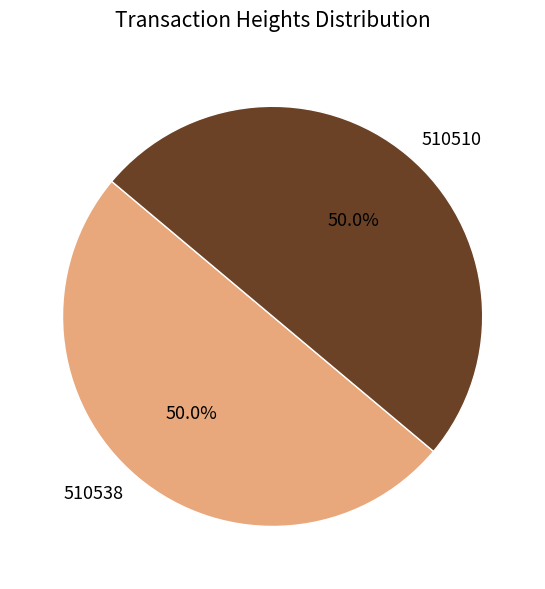

Approximately how many times larger is the value at 510510 compared to 510538?

1.0